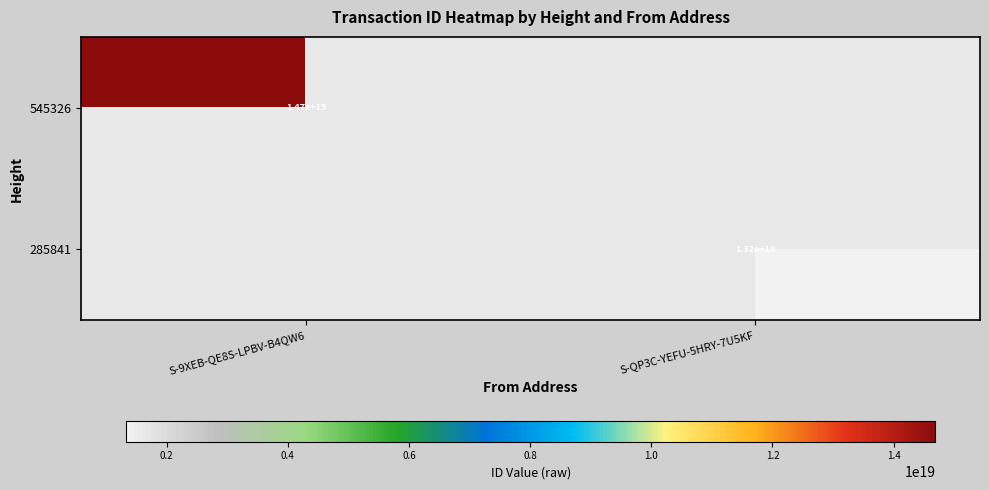

What is the greatest value displayed?

14690456836898058240.0